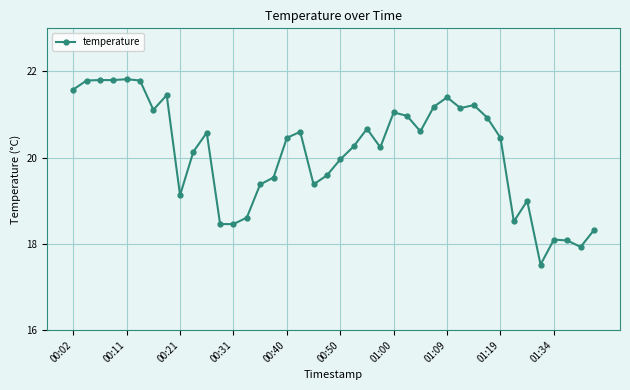

What is the difference between the second highest and second lowest values?

3.9